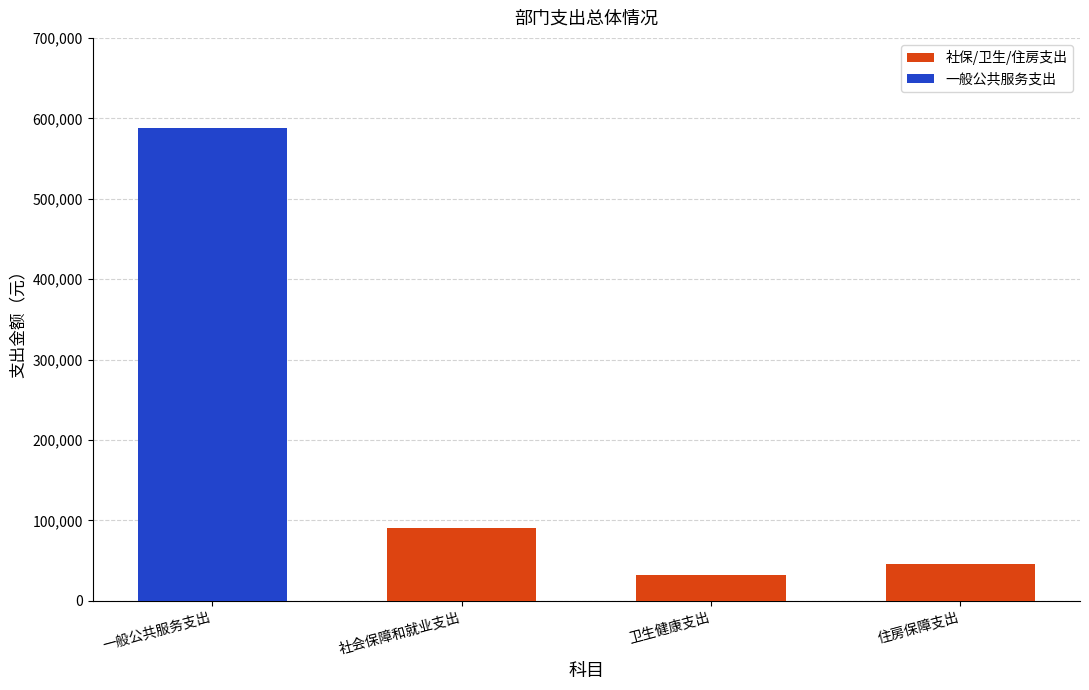

At which category is the sum across all series the highest?

一般公共服务支出